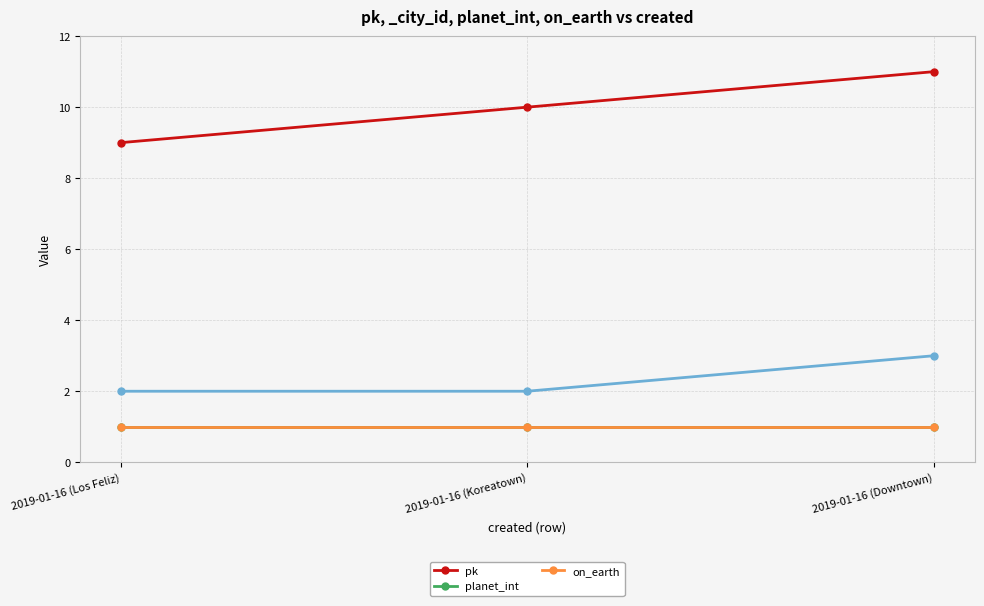

At 2019-01-16 (Koreatown), list the series in order from smallest to largest.

planet_int, on_earth, pk